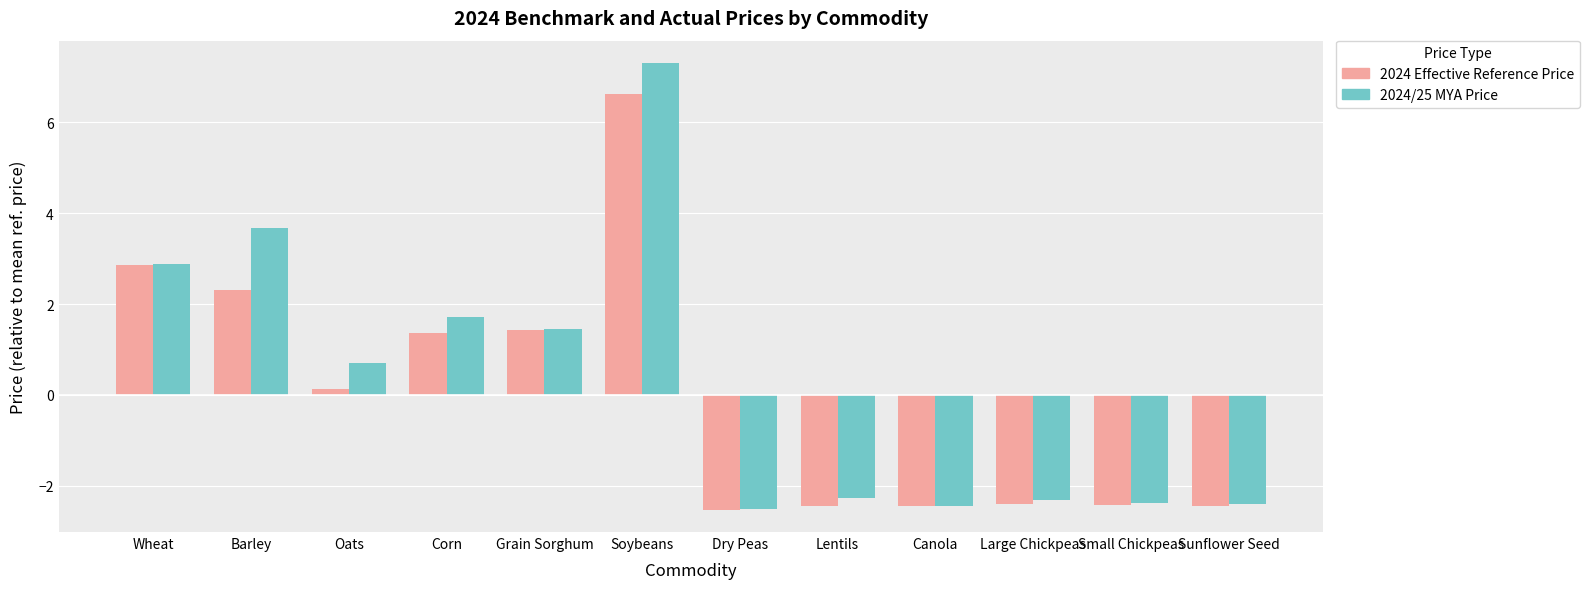

Which series has the widest spread of values?

2024/25 MYA Price